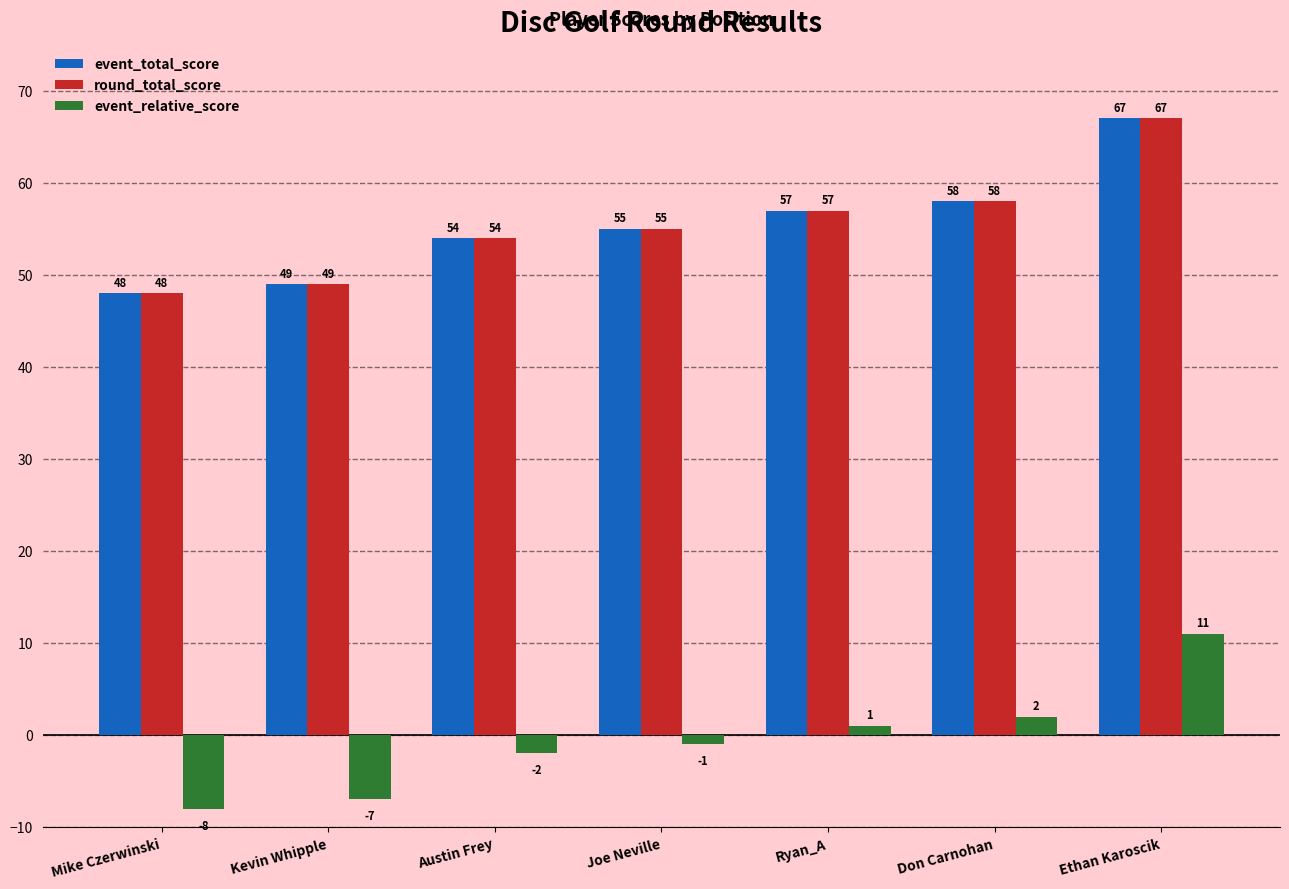

How many bars are there in total?

21